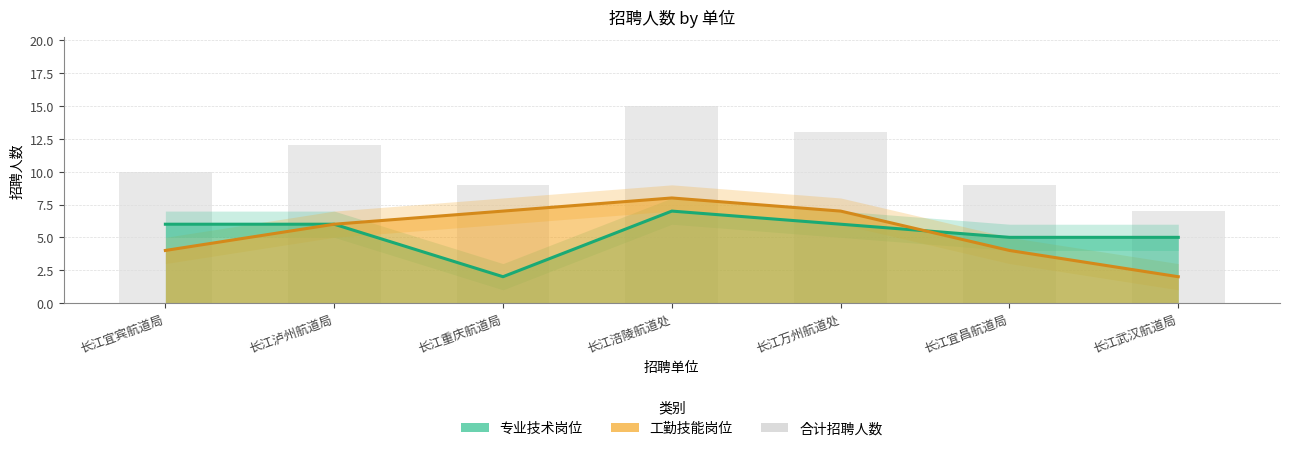

What is the value of the 1st bar from the left?

10